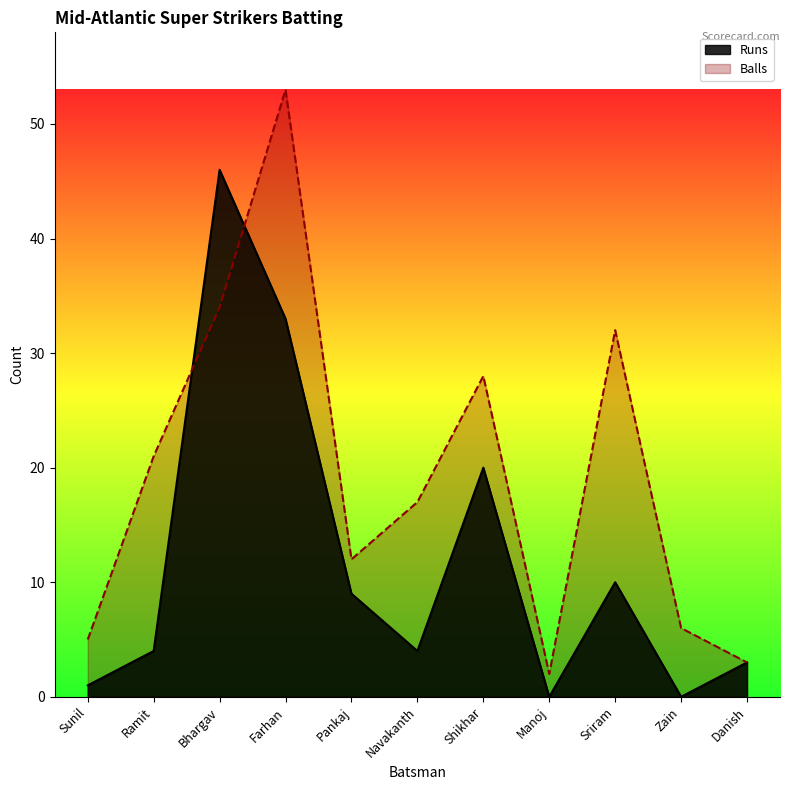

Reading right to left, extract all data points from this chart.

Runs: Danish=3	Zain=0	Sriram=10	Manoj=0	Shikhar=20	Navakanth=4	Pankaj=9	Farhan=33	Bhargav=46	Ramit=4	Sunil=1
Balls: Danish=3	Zain=6	Sriram=32	Manoj=2	Shikhar=28	Navakanth=17	Pankaj=12	Farhan=53	Bhargav=34	Ramit=21	Sunil=5